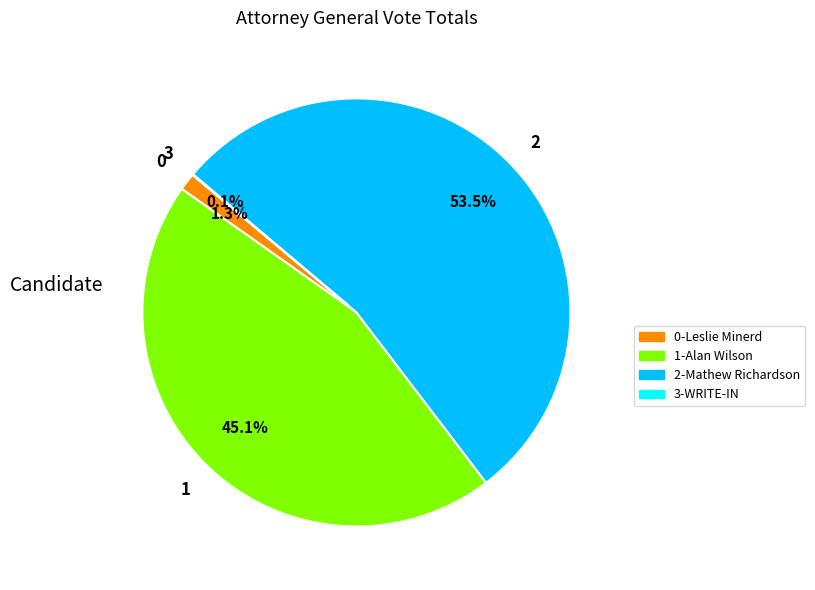

Is there a majority slice in this chart?

Yes